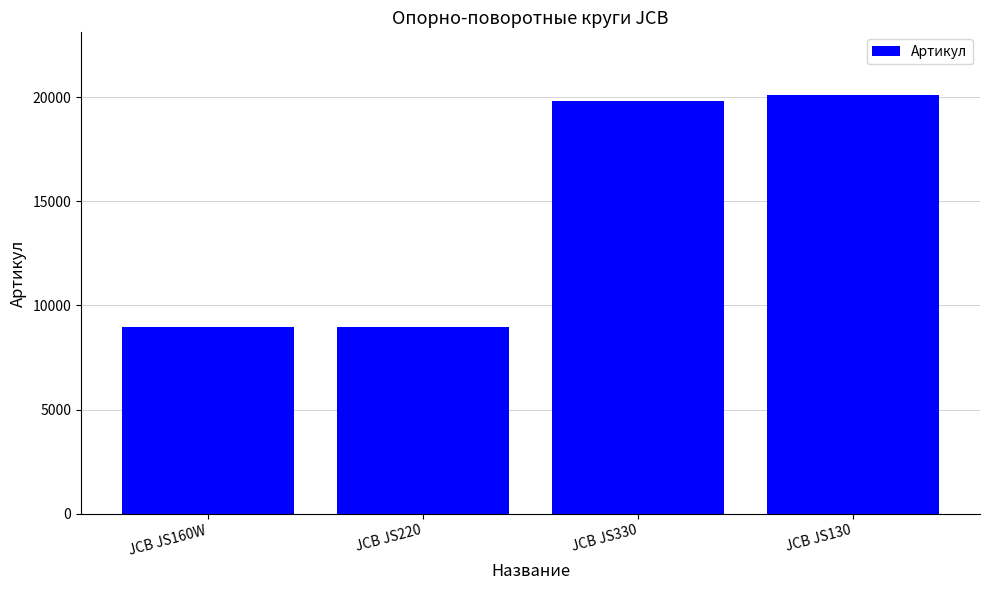

What is the greatest value displayed?

20098